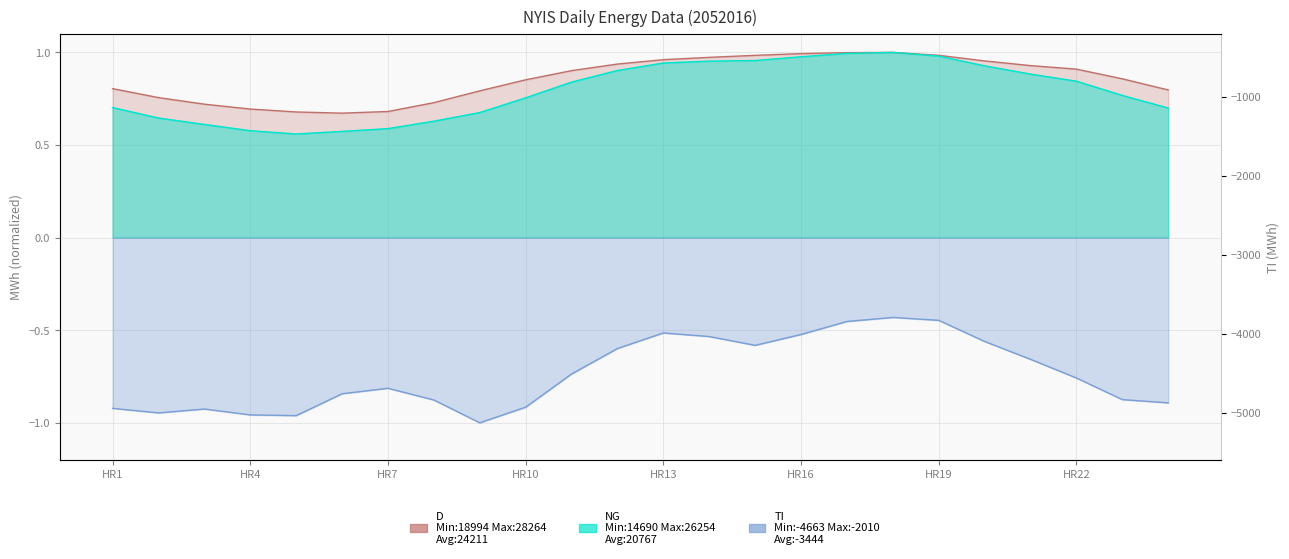

What is the difference between the maximum and minimum values in the NG series?

0.4